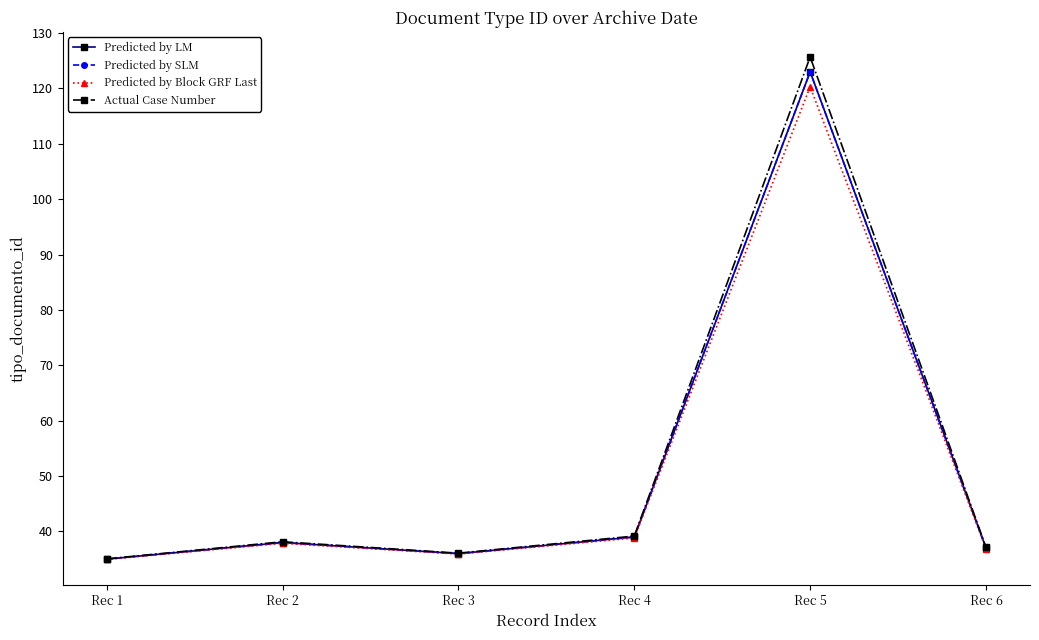

Does the chart have visible grid lines?

No